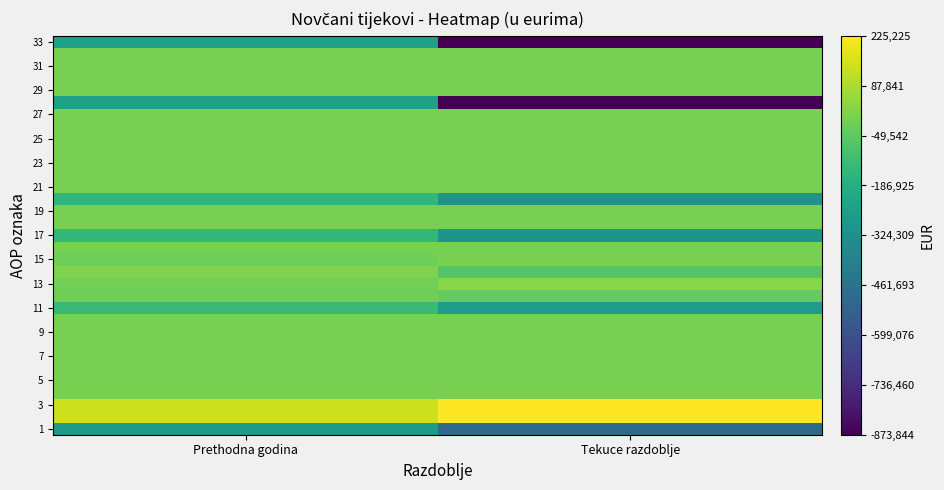

What is the total value across all series at Tekuce razdoblje?

-2747903